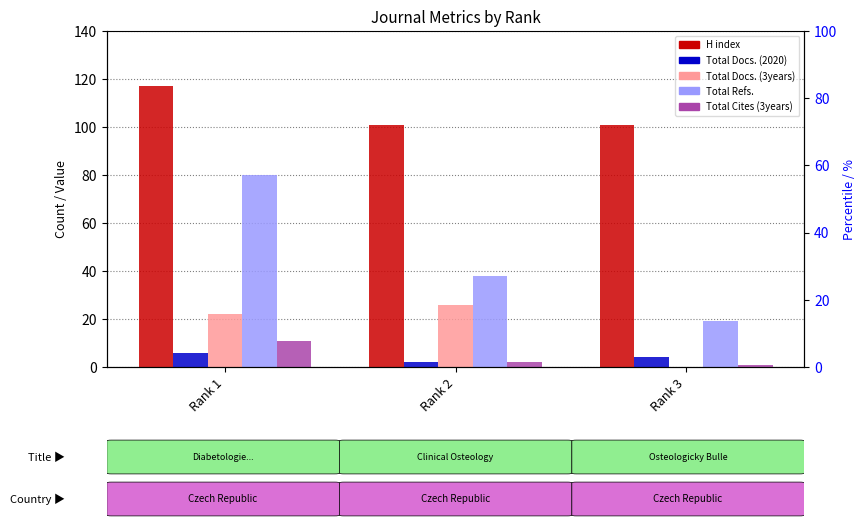

Count the H index values in the range 101 to 117.

3